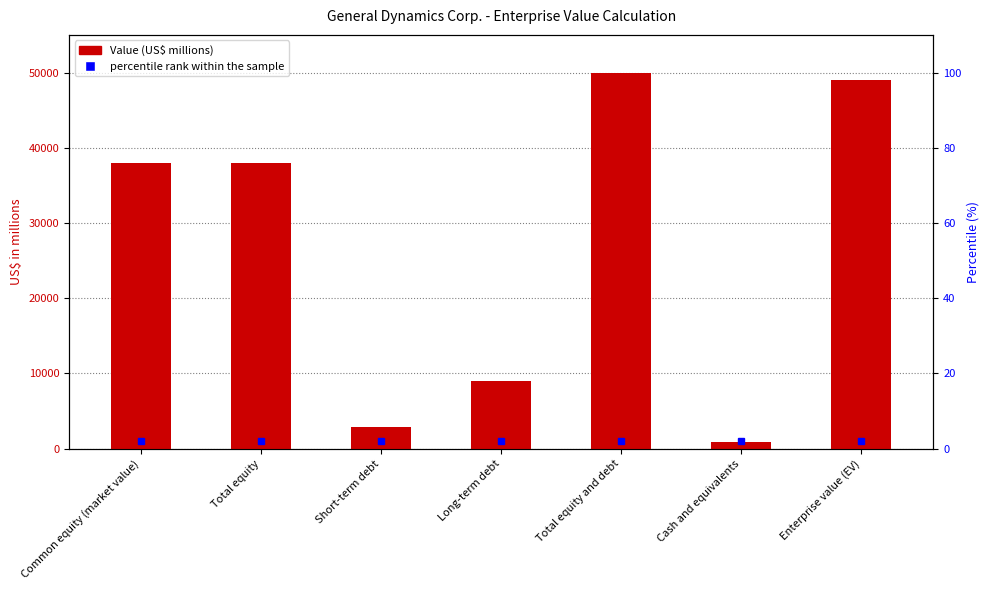

Approximately how many times larger is the value at Enterprise value (EV) compared to Short-term debt?

16.8